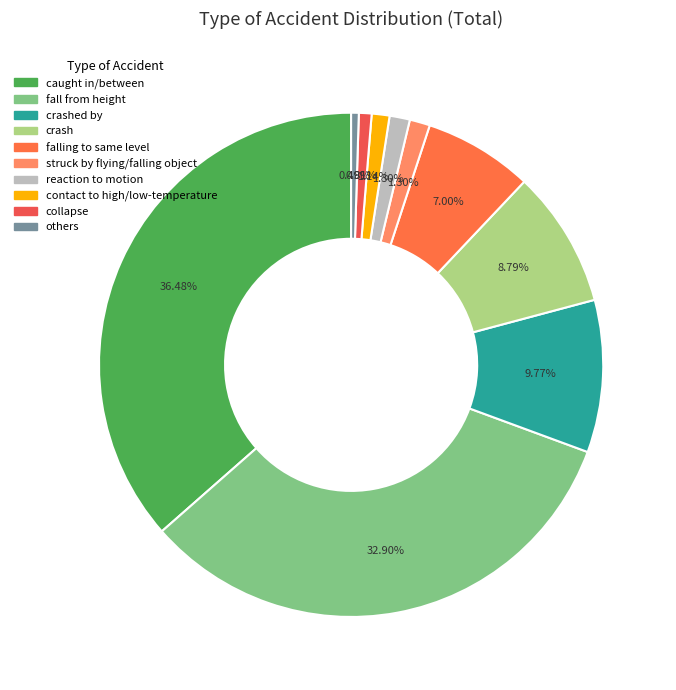

Which category has the biggest portion of the pie?

caught in/between